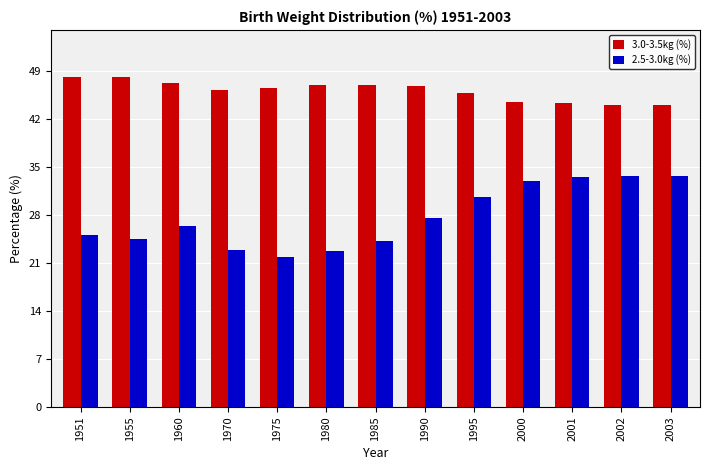

How many values in the 2.5-3.0kg (%) series are below 26?

6